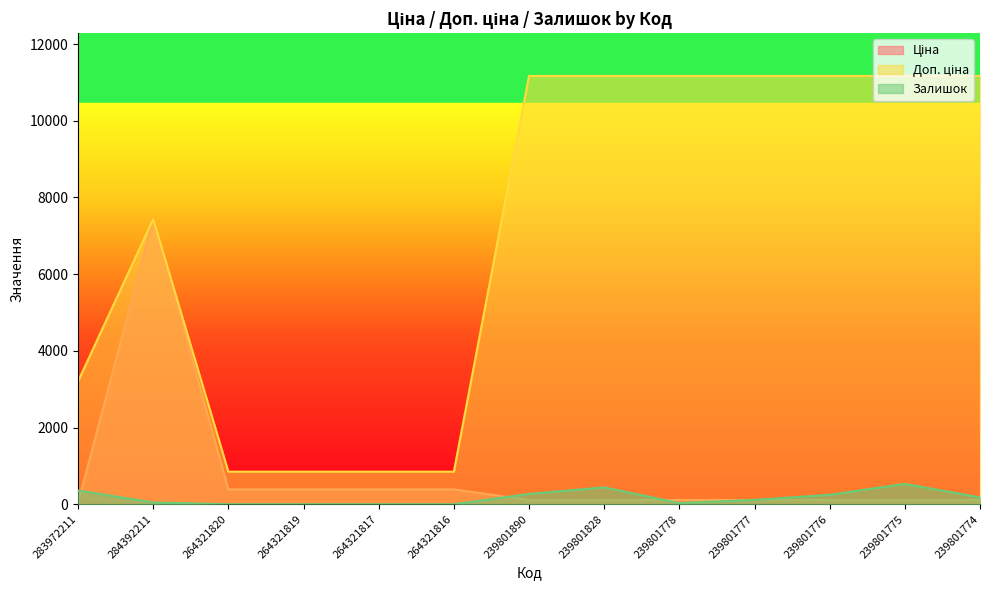

Is the value of Залишок at 239801778 greater than the value of Доп. ціна at 239801775?

No